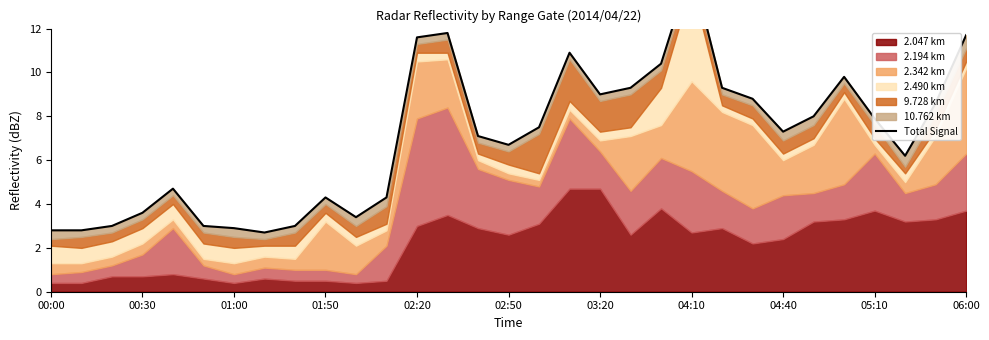

What is the value of the 15th point from the left?

7.1